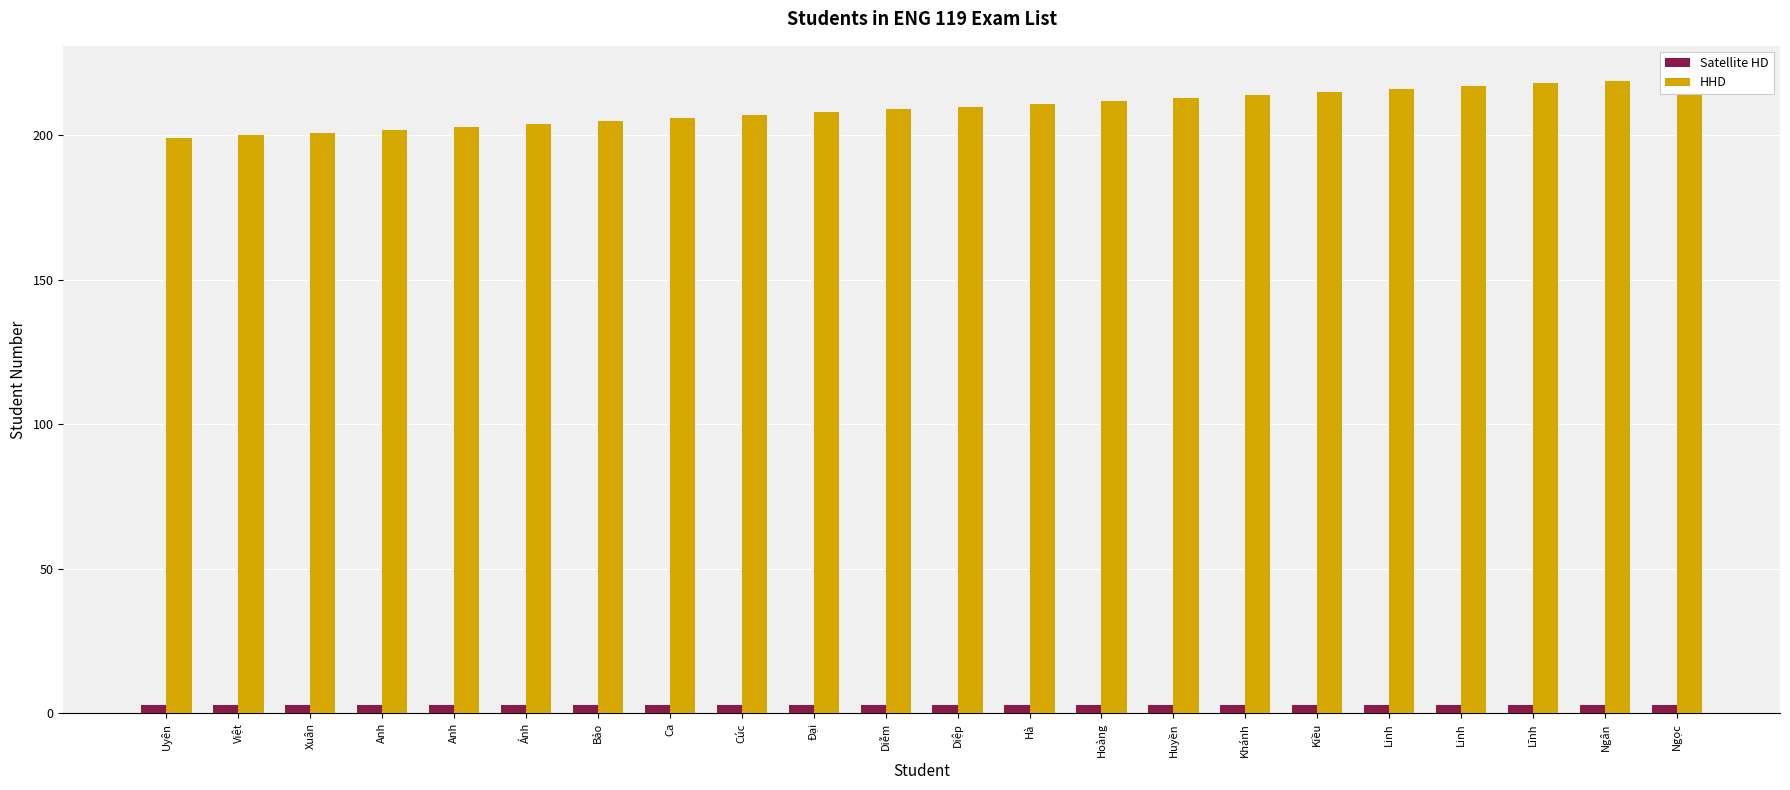

Reading right to left, transcribe all the data shown in this chart.

Satellite HD: 3	3	3	3	3	3	3	3	3	3	3	3	3	3	3	3	3	3	3	3	3	3
HHD: 220	219	218	217	216	215	214	213	212	211	210	209	208	207	206	205	204	203	202	201	200	199